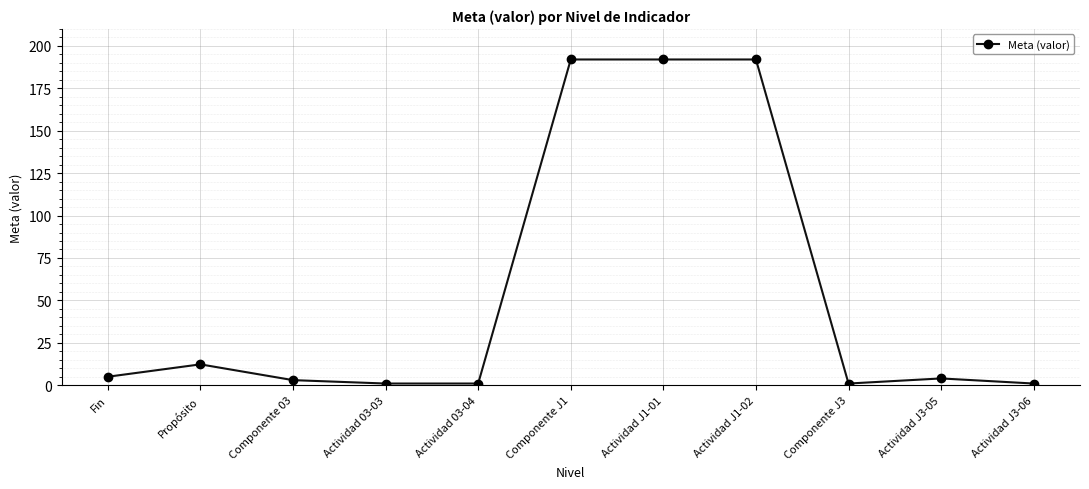

Reading left to right, list all the values displayed in this chart.

Fin=5.0	Propósito=12.3	Componente 03=3.0	Actividad 03-03=1.0	Actividad 03-04=1.0	Componente J1=192.0	Actividad J1-01=192.0	Actividad J1-02=192.0	Componente J3=1.0	Actividad J3-05=4.0	Actividad J3-06=1.0